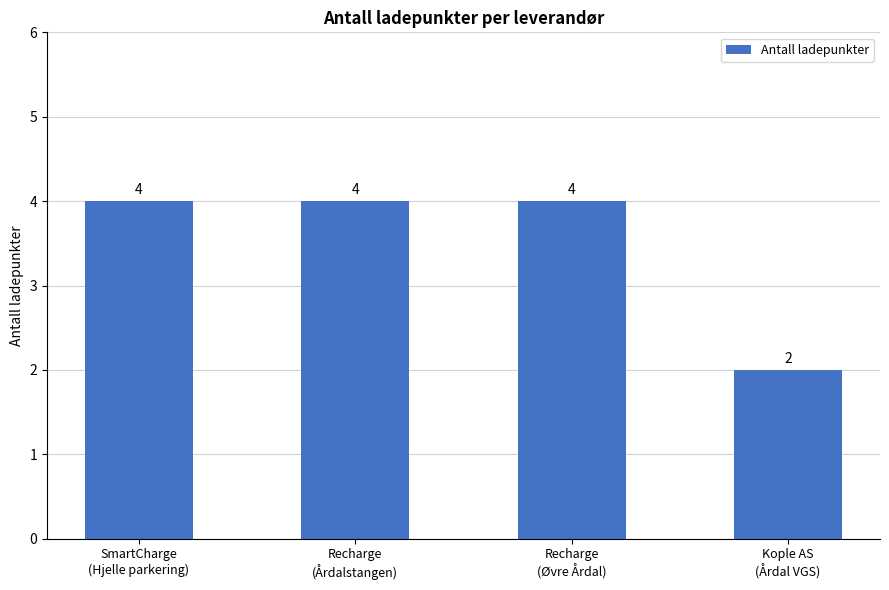

What is the average value?

4